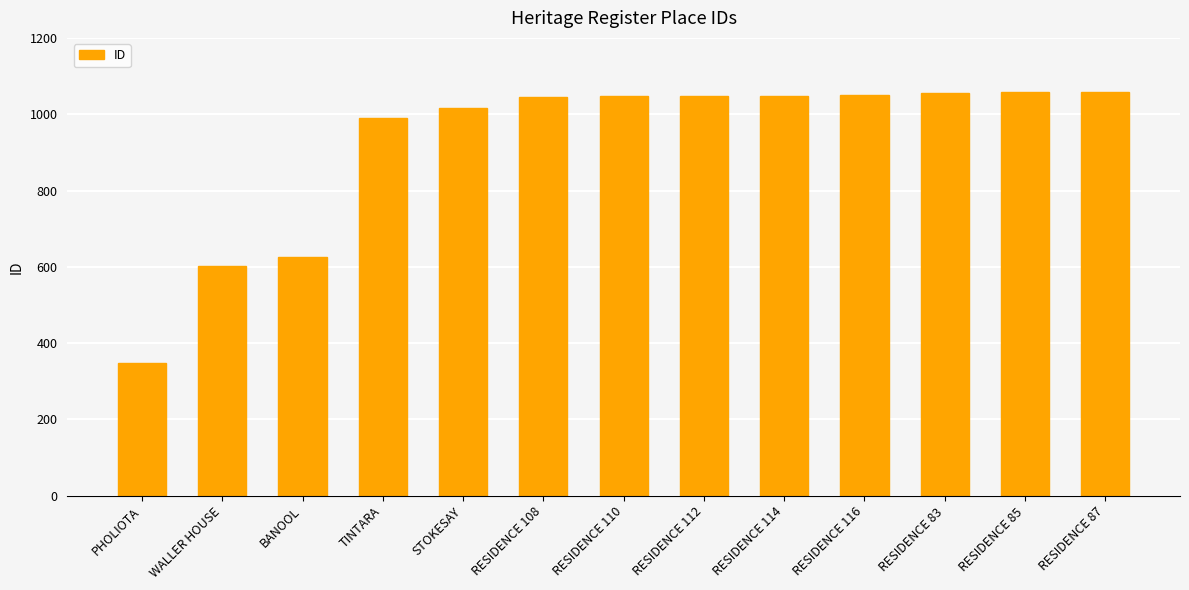

The chart shows a value of 1015 at STOKESAY. True or false?

True